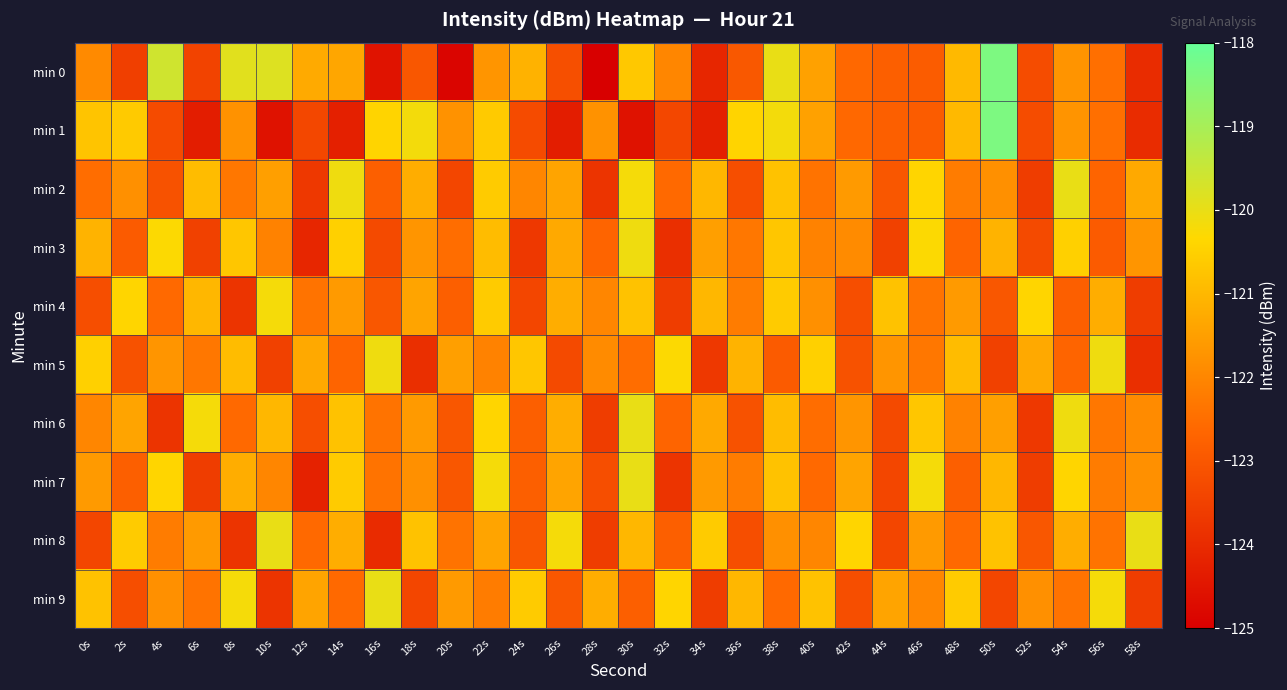

Which series has the widest spread of values?

min 0